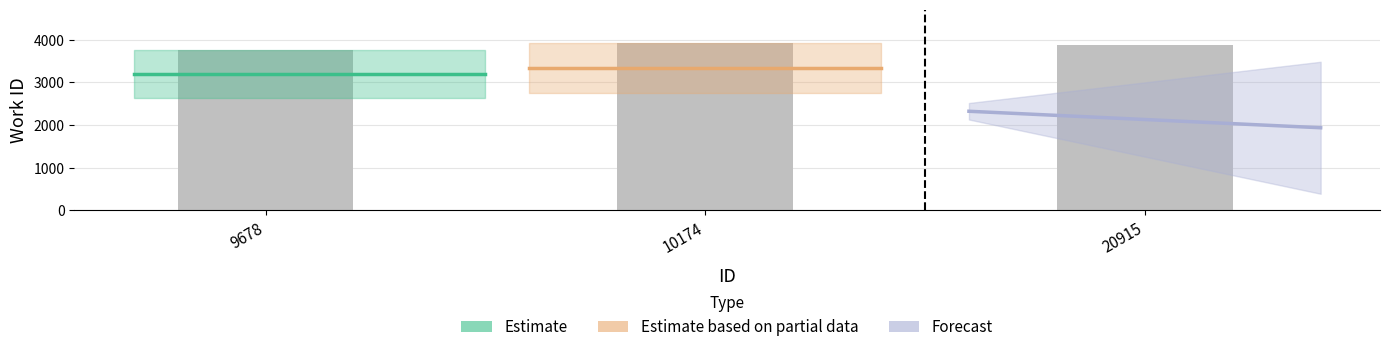

Does the chart contain stacked bars?

No